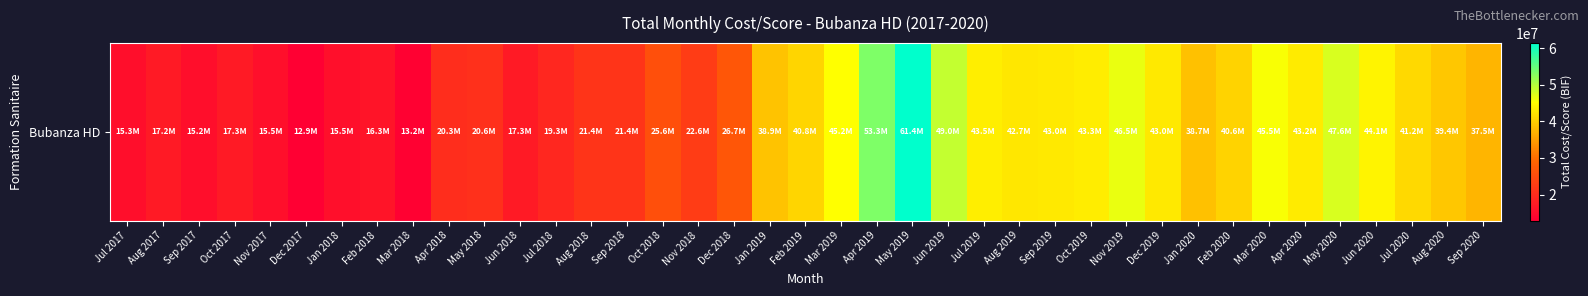

Reading left to right, transcribe all the data shown in this chart.

15311500	17153875	15213000	17256400	15508800	12935565	15480520	16289800	13158780	20287700	20566420	17265060	19348500	21380680	21373980	25558600	22554760	26663500	38855000	40768500	45238500	53313500	61359500	49010500	43477550	42746050	42982250	43282600	46476800	42981100	38713050	40629060	45480250	43151000	47594750	44082400	41239430	39403370	37497590